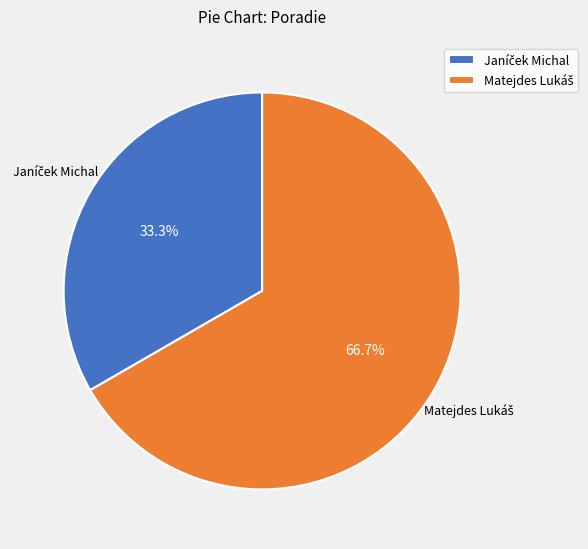

Is there a majority slice in this chart?

Yes